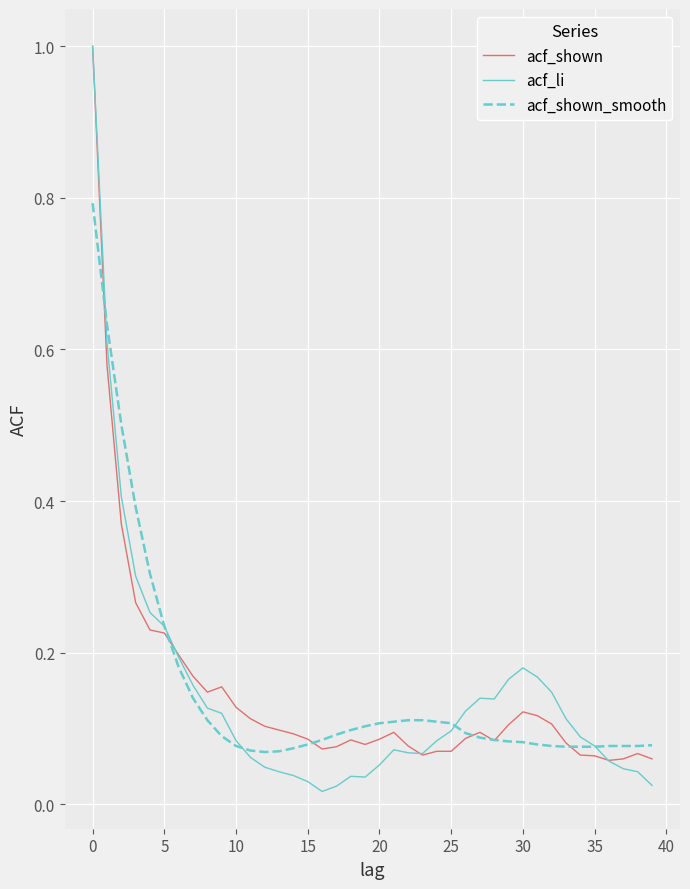

What is the difference between the second highest and minimum values in the acf_shown series?

0.5